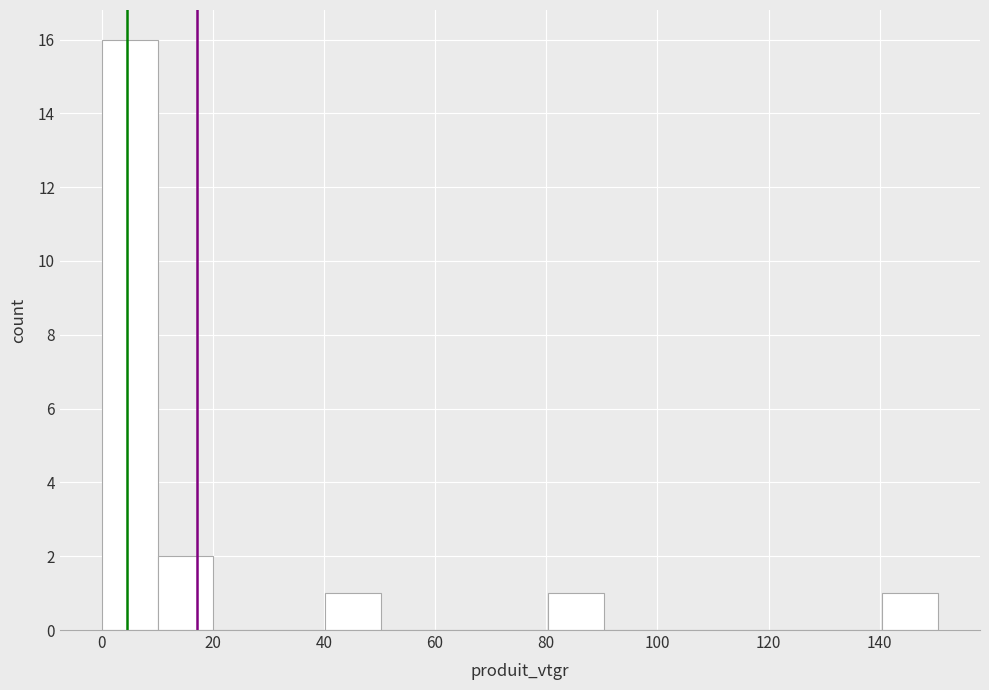

Which range on the x-axis has the tallest bar?

0 to 10